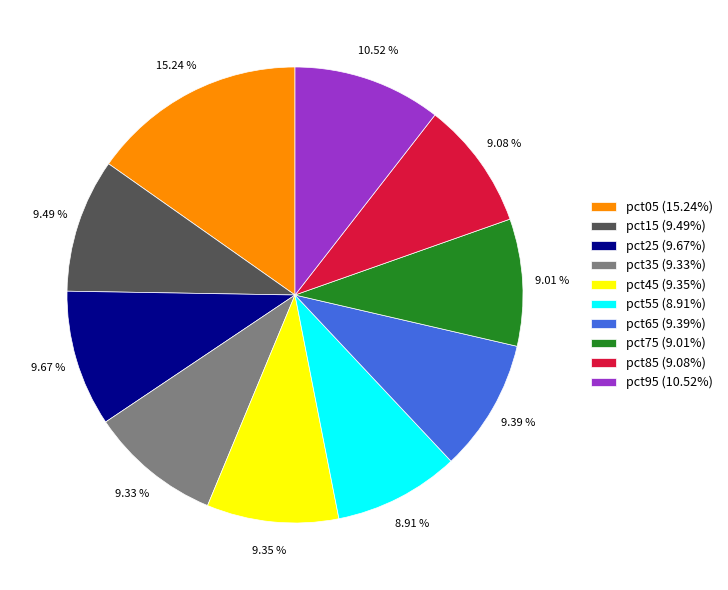

Which has a higher value, pct55 (8.91%) or pct15 (9.49%)?

pct15 (9.49%)